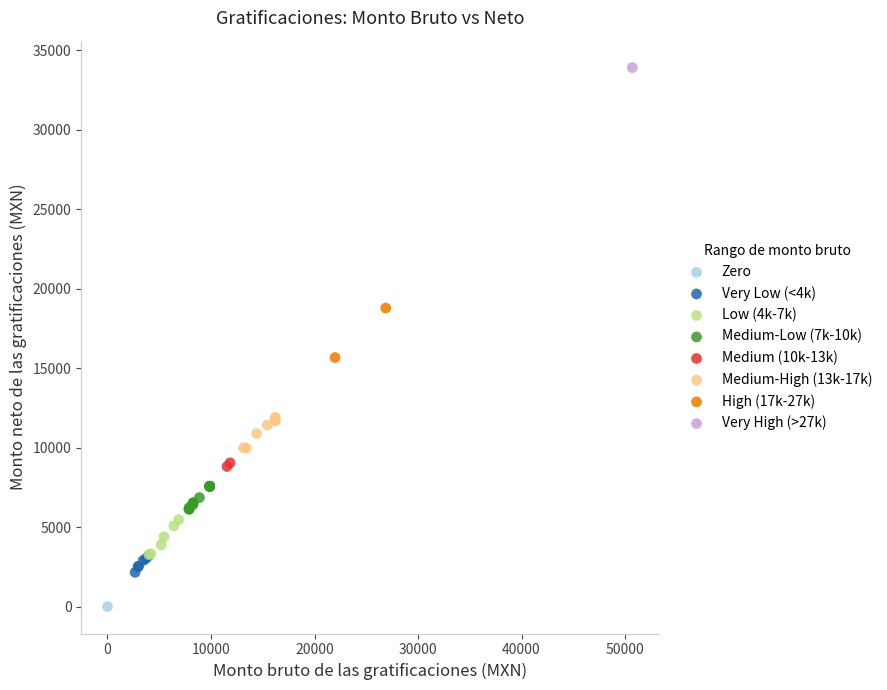

What are all the series names shown in the legend?

Zero, Very Low (<4k), Low (4k-7k), Medium-Low (7k-10k), Medium (10k-13k), Medium-High (13k-17k), High (17k-27k), Very High (>27k)